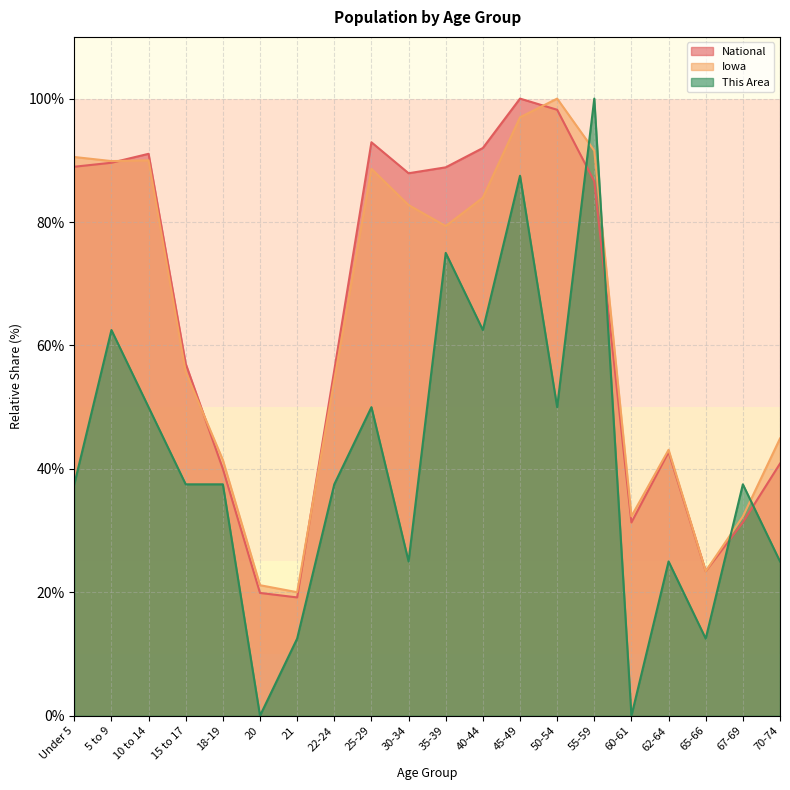

How many distinct data groups are displayed?

3